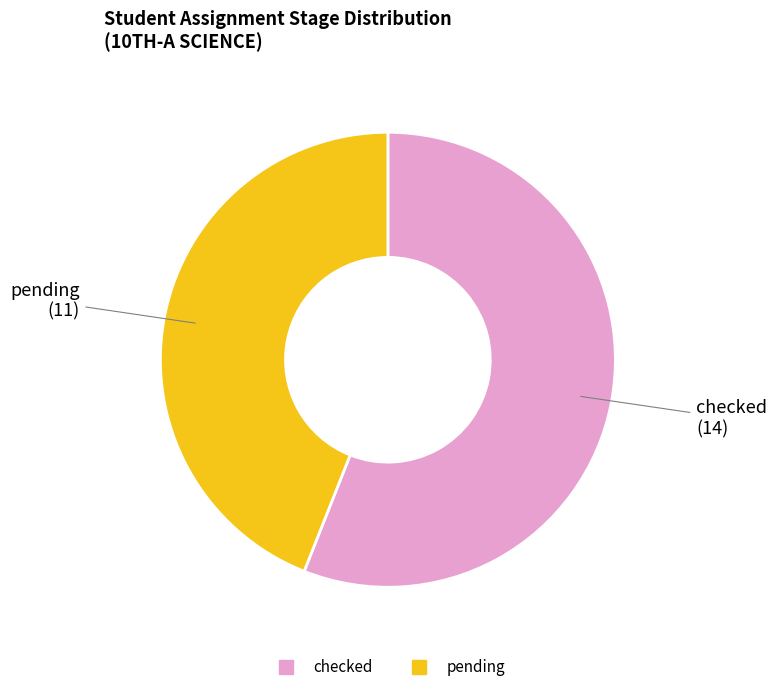

Between pending and checked, which is larger?

checked